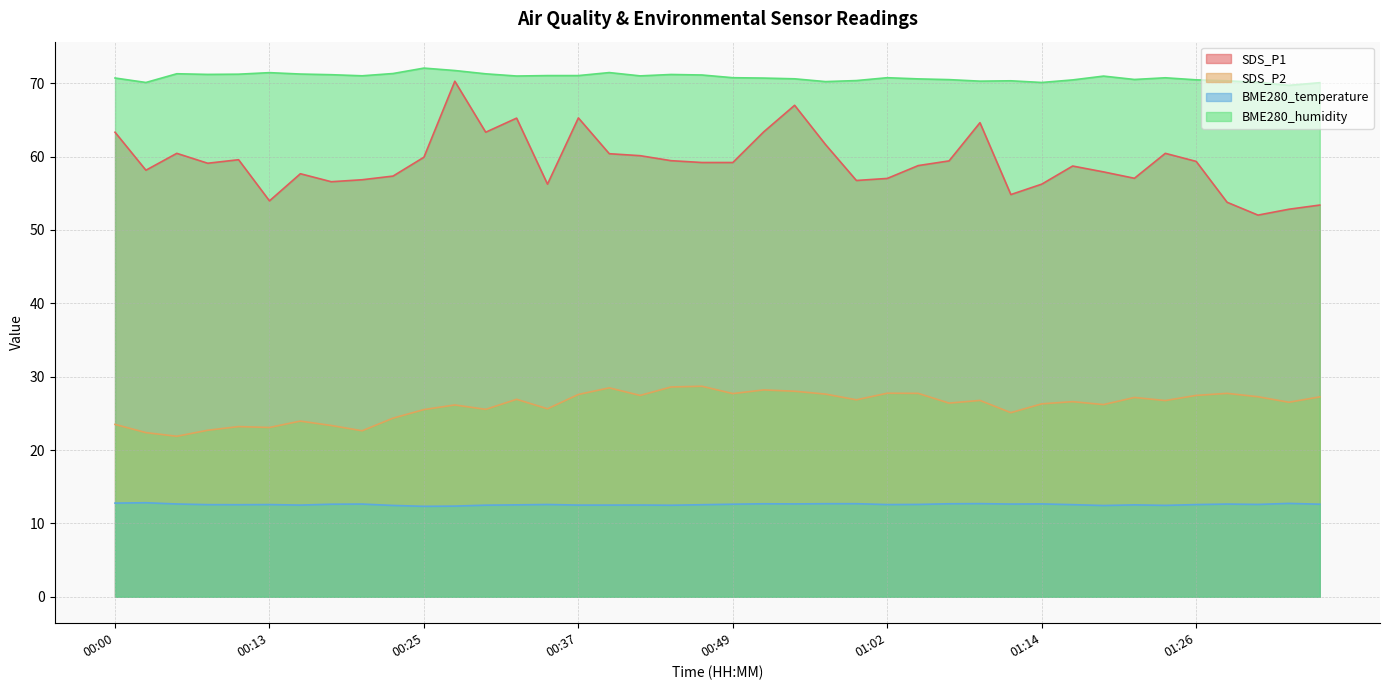

What is the value of the SDS_P2 point at the 24th from the left?

27.6